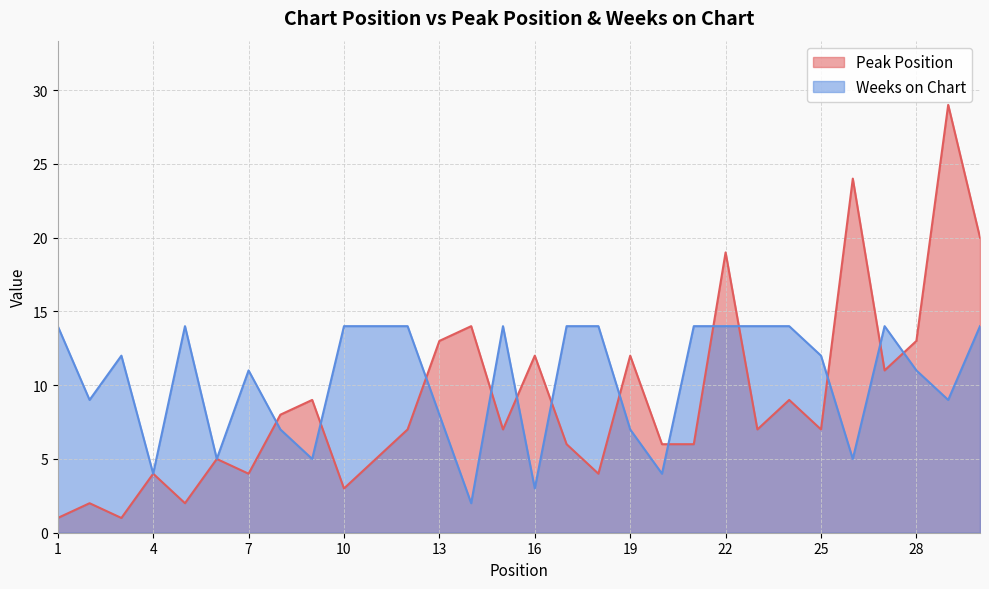

What are all the series names shown in the legend?

Peak Position, Weeks on Chart